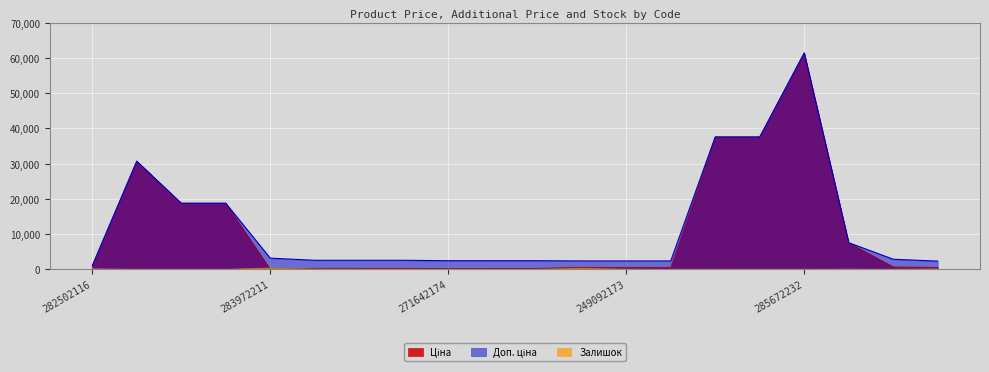

Where does the Ціна series first go above 603?

282502116